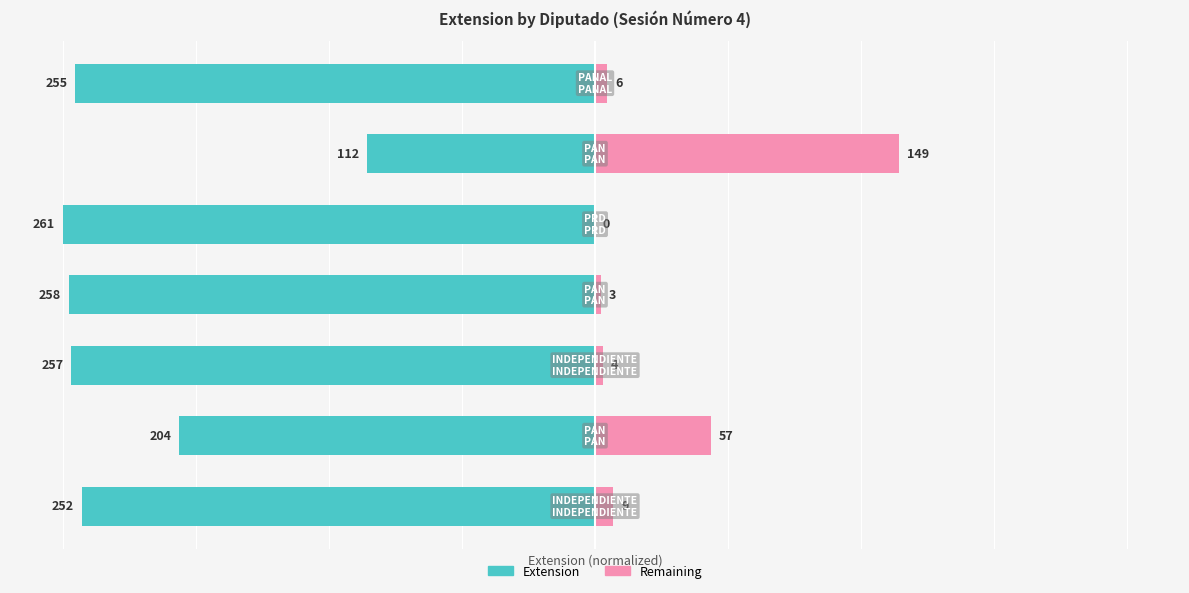

At how many categories does at least one series exceed -1?

7